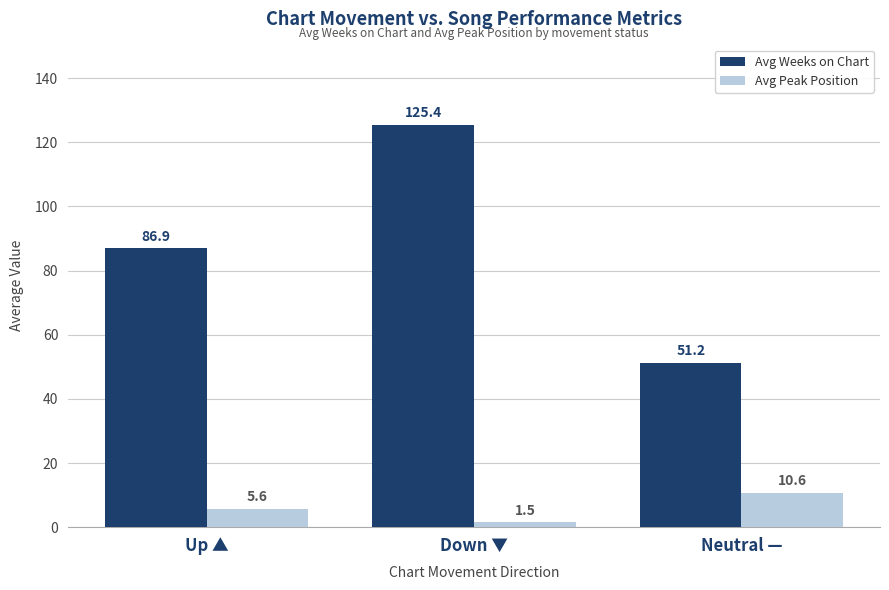

How many values in the Avg Peak Position series are below 5?

1